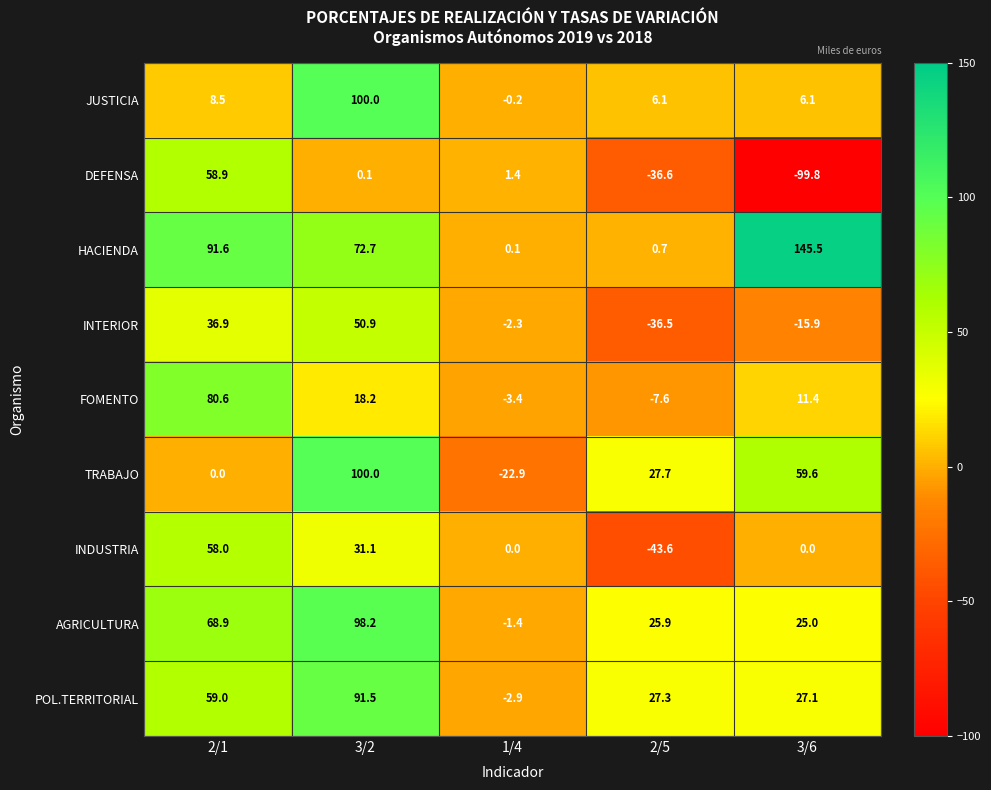

At which category is the sum across all series the highest?

3/2